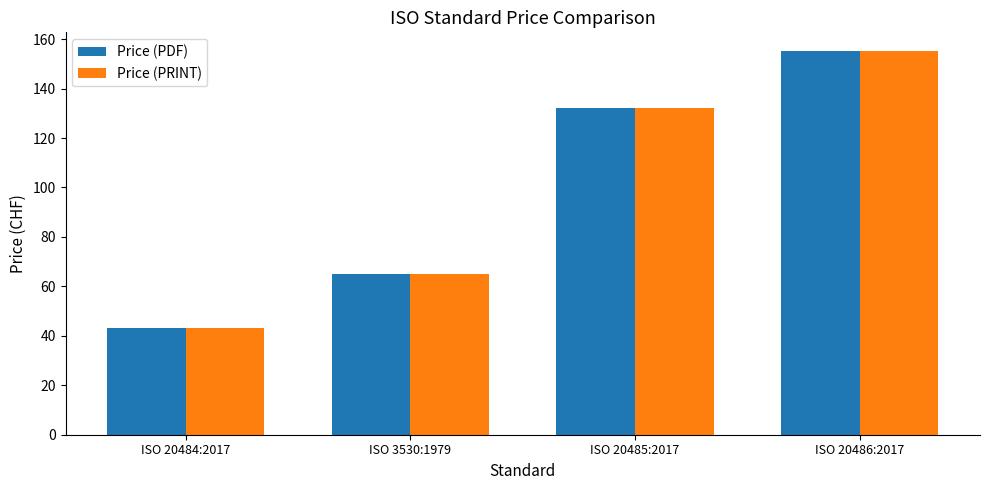

What is the label of the 1st bar from the right?

ISO 20486:2017